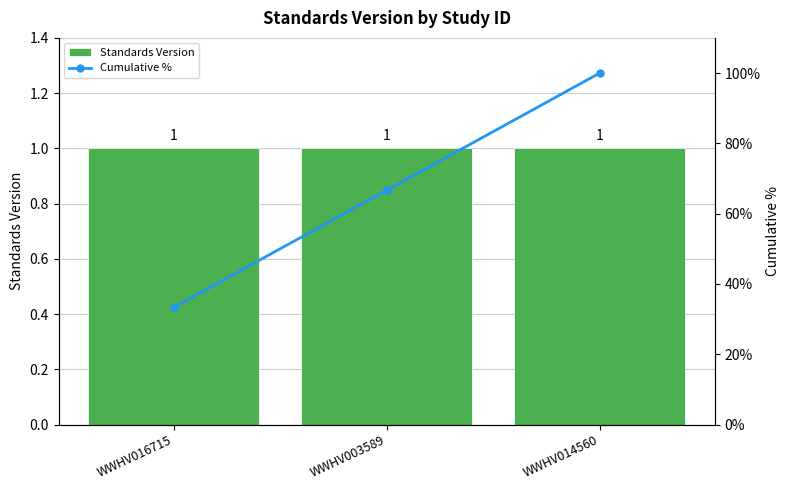

What are all the series names shown in the legend?

Standards Version, Cumulative %